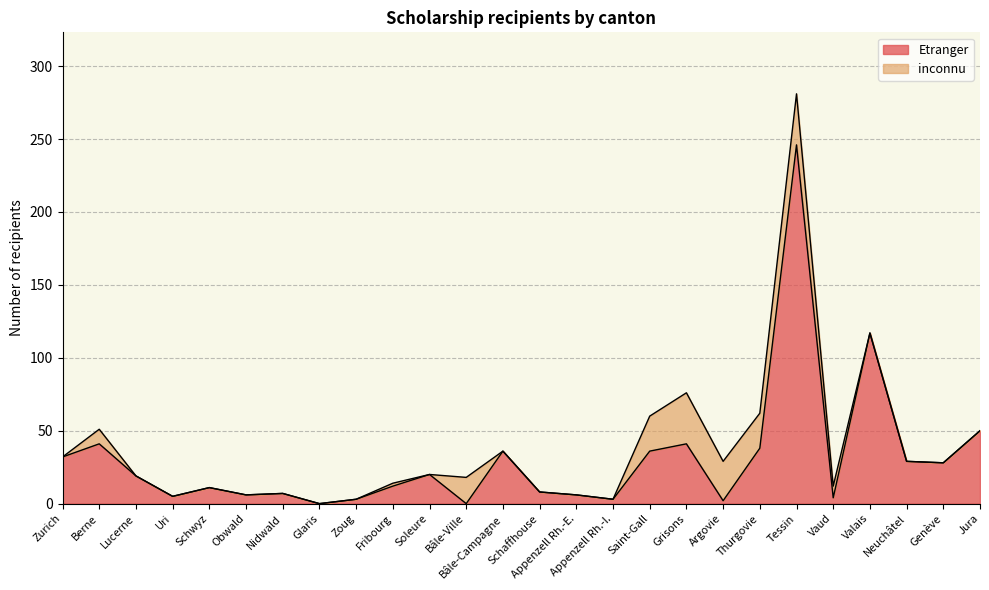

The chart shows a value of 1 at Zoug. True or false?

False